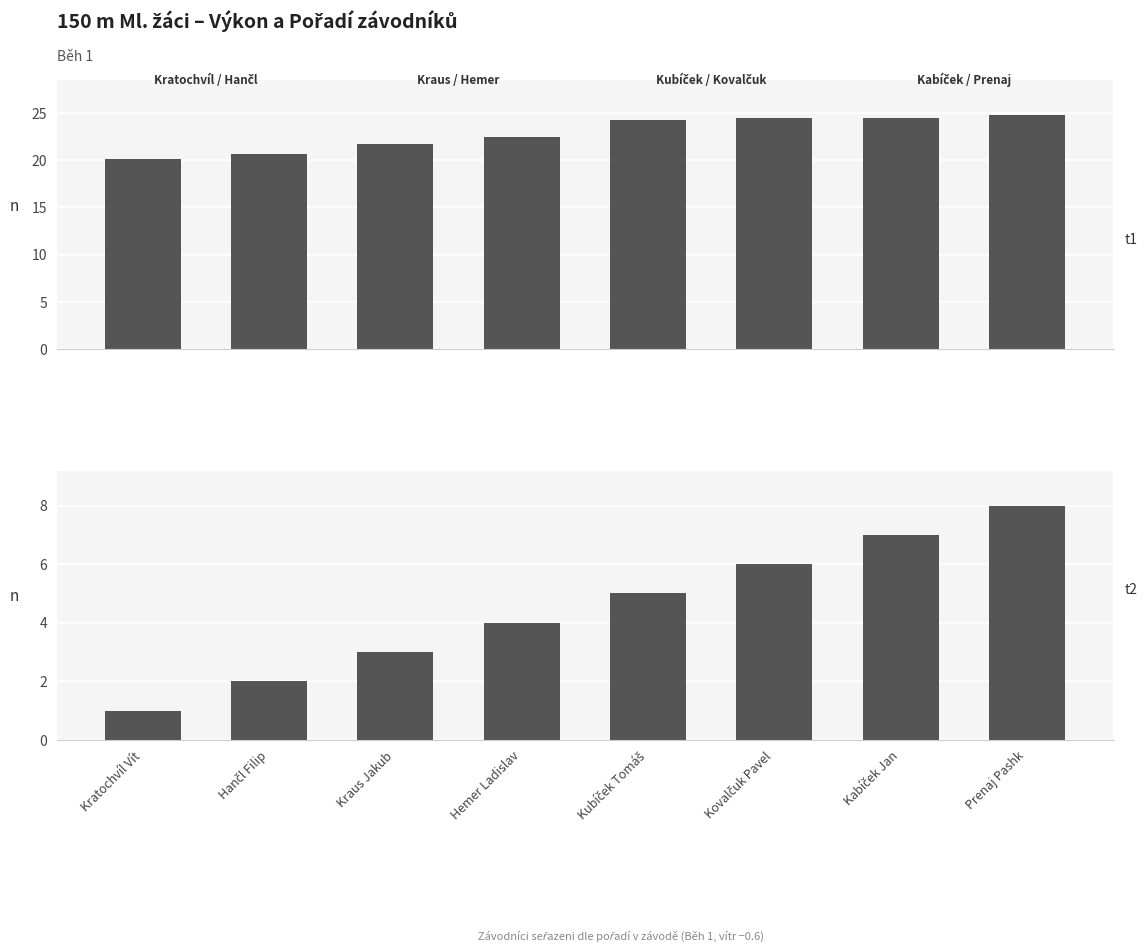

How many categories are shown in the chart?

8